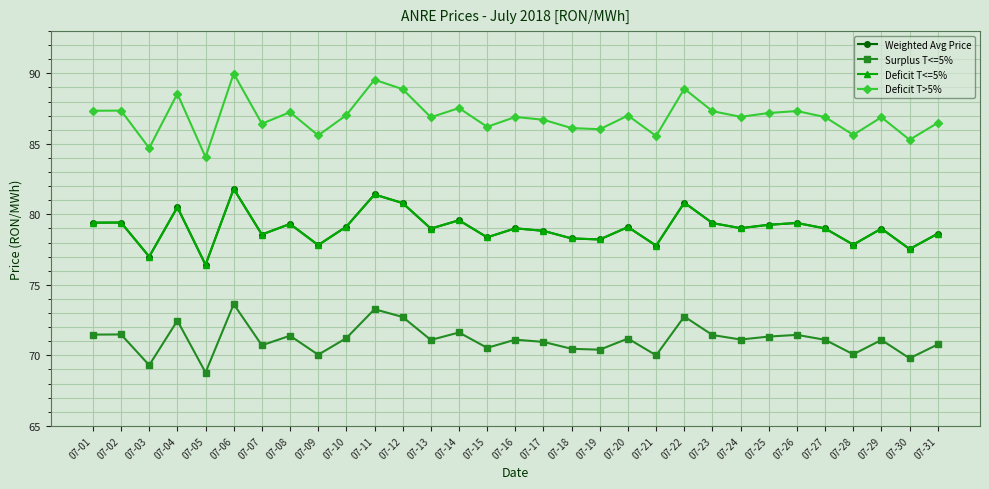

Is this an area chart (filled region under the line)?

No